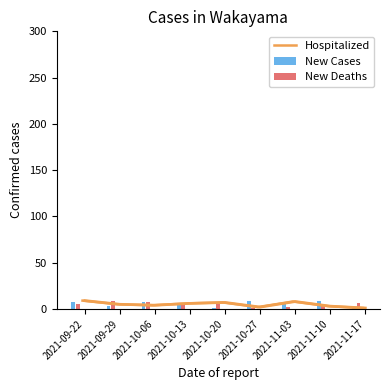

What is the difference between the maximum and second lowest values in the New Deaths series?

7